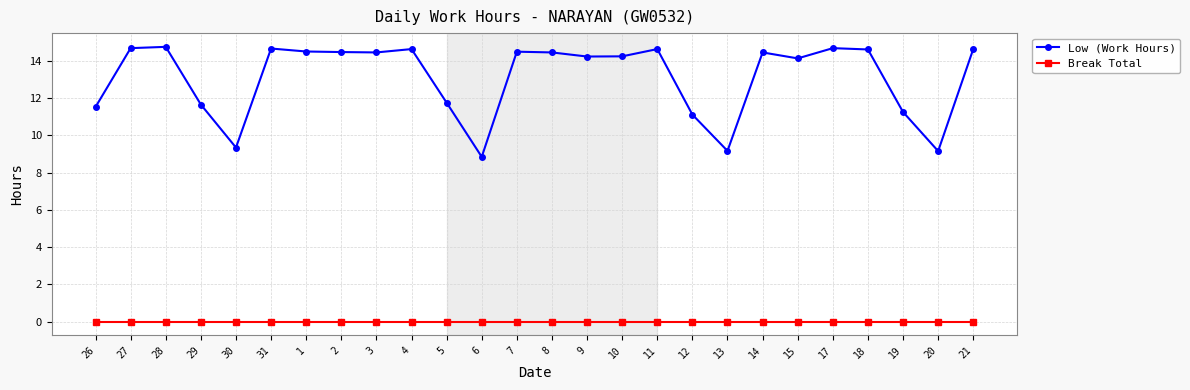

Which series has the largest range (max minus min)?

Low (Work Hours)